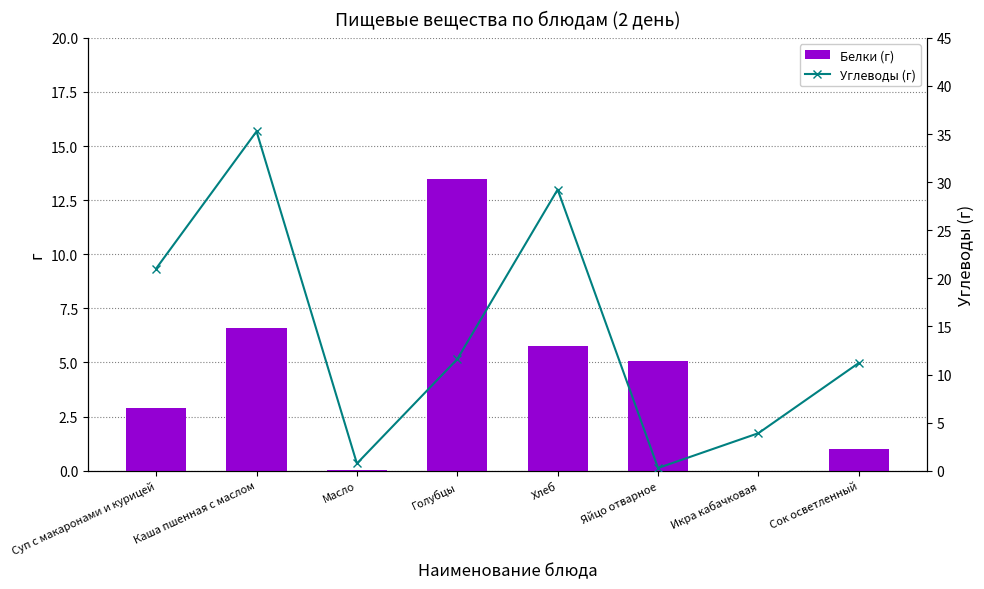

Does the chart contain any negative values?

No